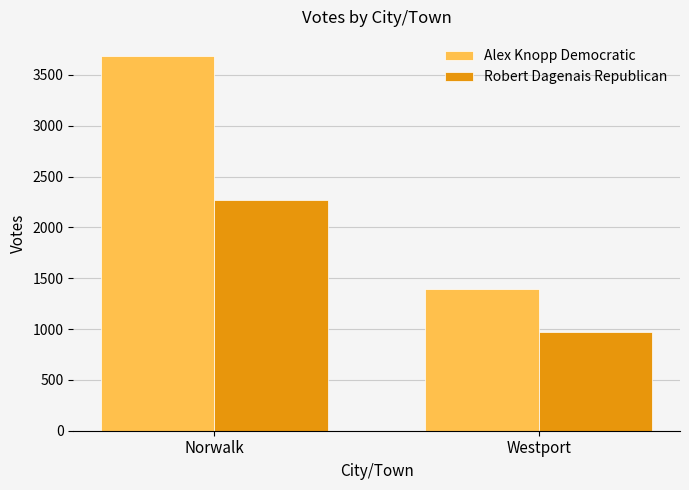

Is it true that Alex Knopp Democratic equals 1223 at Norwalk?

False